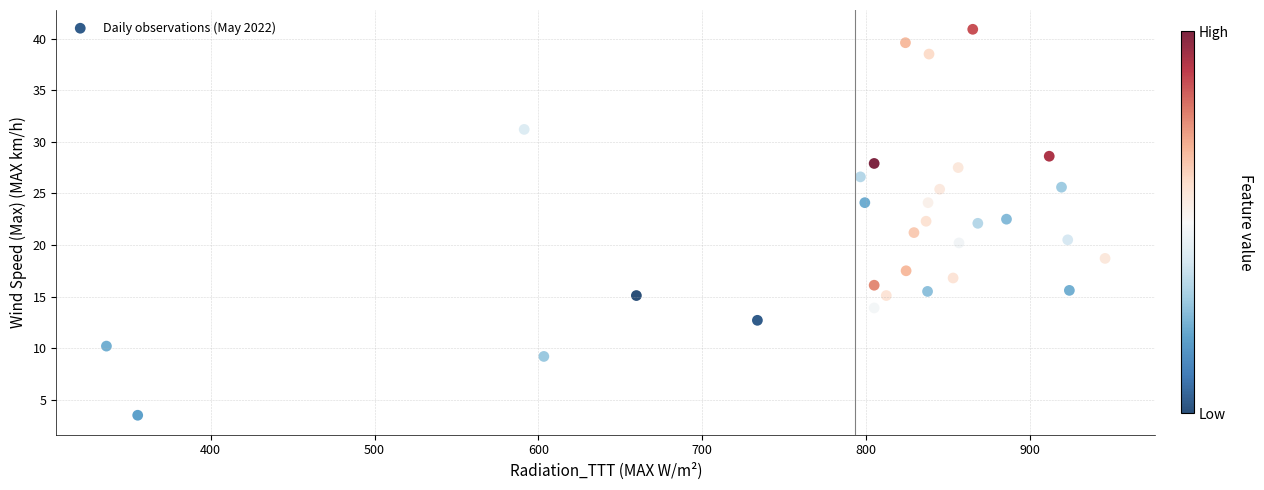

What is the range of Y values (max minus min)?

37.4